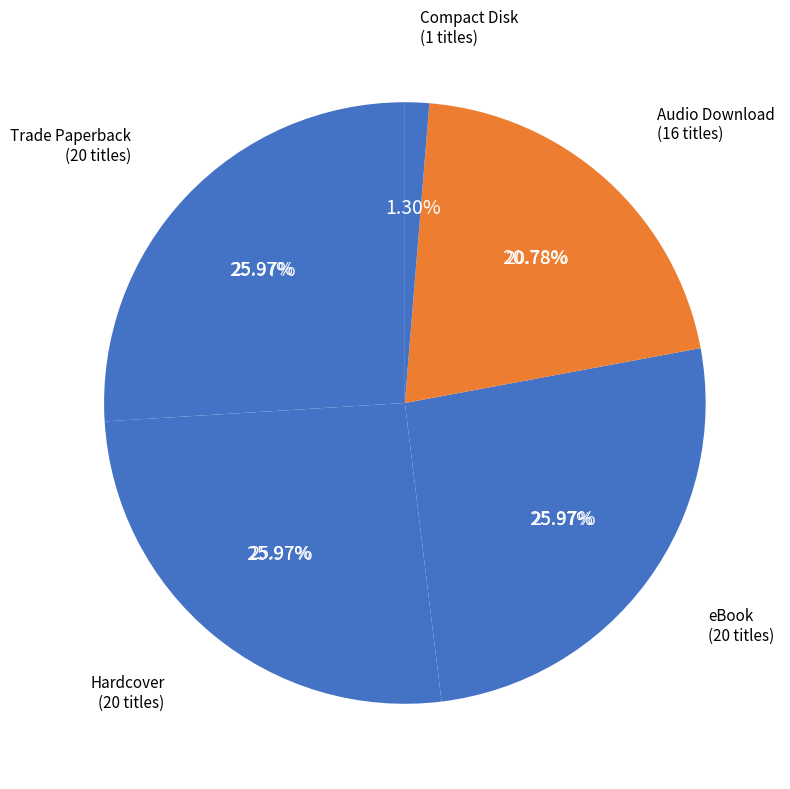

To the nearest percent, what percentage of the pie is eBook?

26%